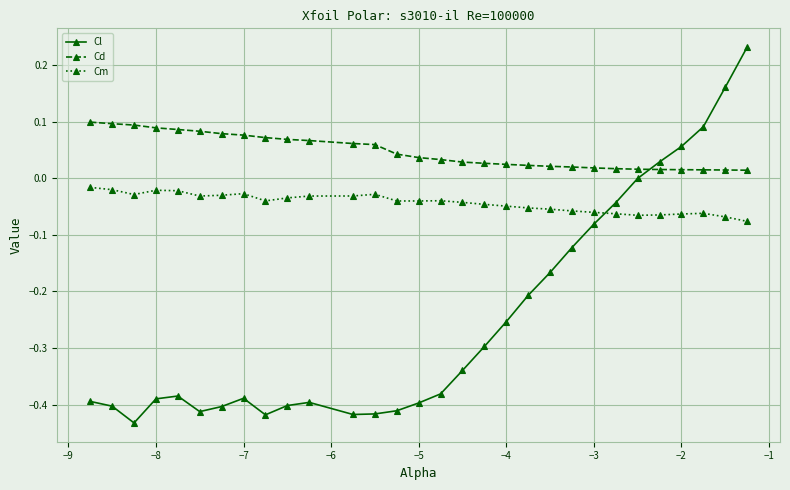

Rank the series by their average value, from lowest to highest.

Cl, Cm, Cd